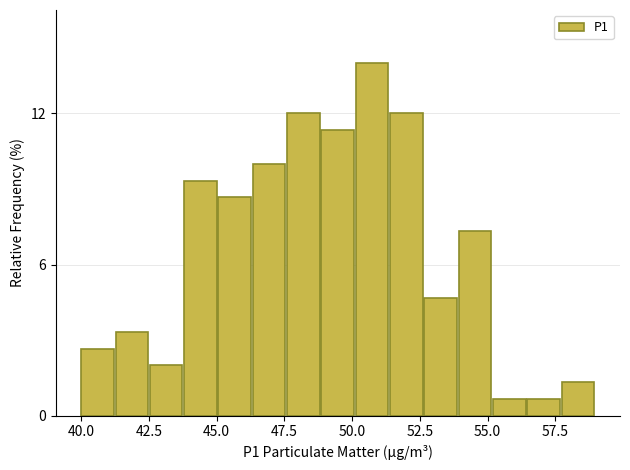

Read against the x-axis, roughly where is the centre of the tallest bar?

50.5